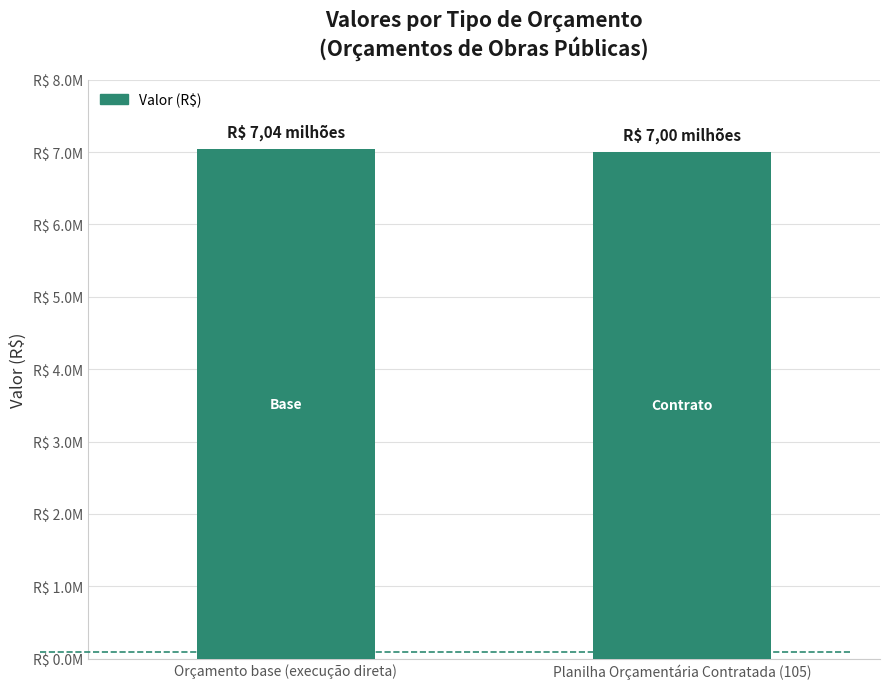

Which has a higher value, Orçamento base (execução direta) or Planilha Orçamentária Contratada (105)?

Orçamento base (execução direta)